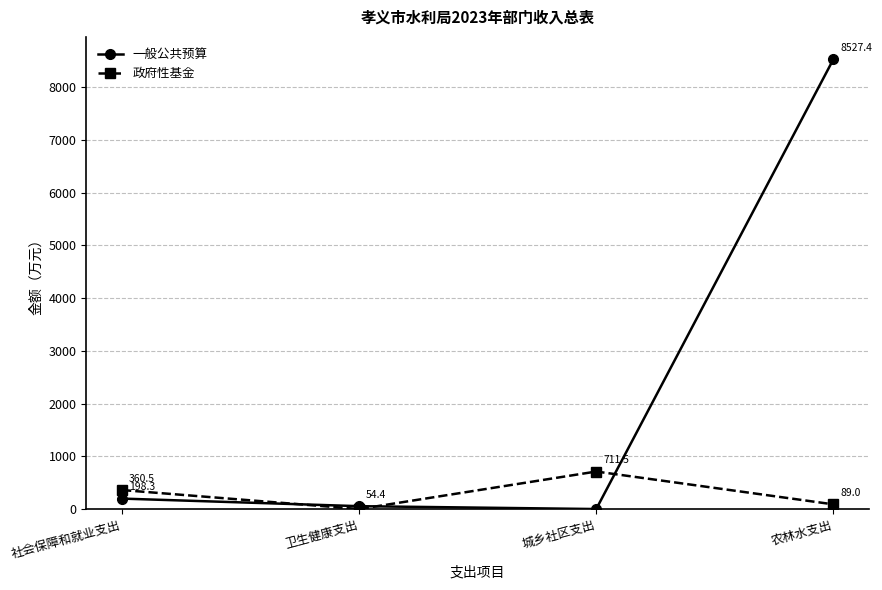

True or false: 一般公共预算 has more than 1 points higher than both neighbors.

False